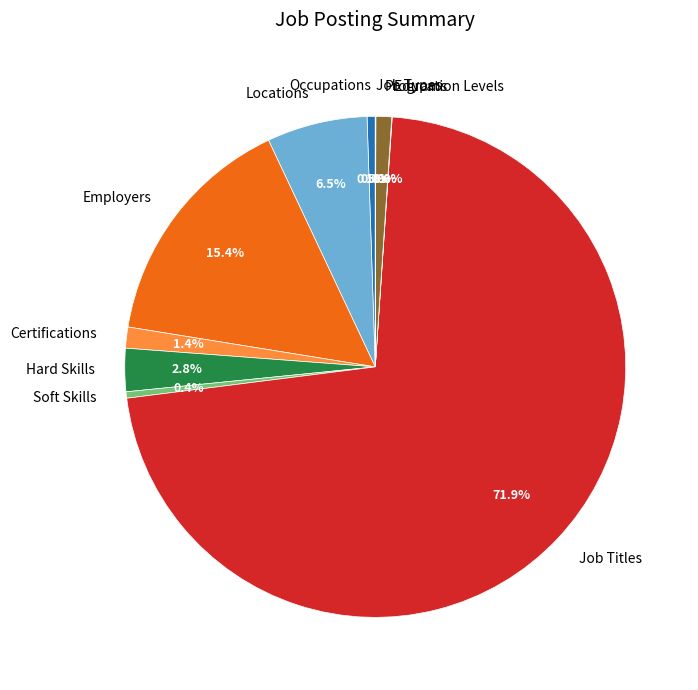

Which slice represents more than half of the pie?

Job Titles